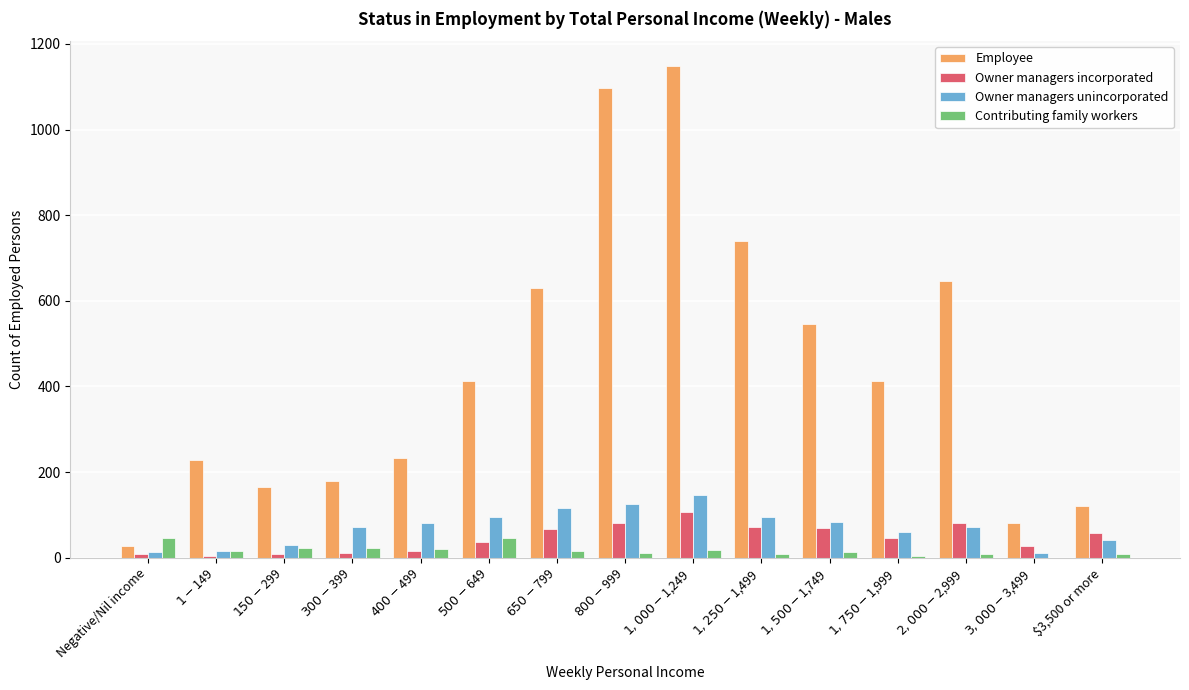

Which series has the largest total across all categories?

Employee